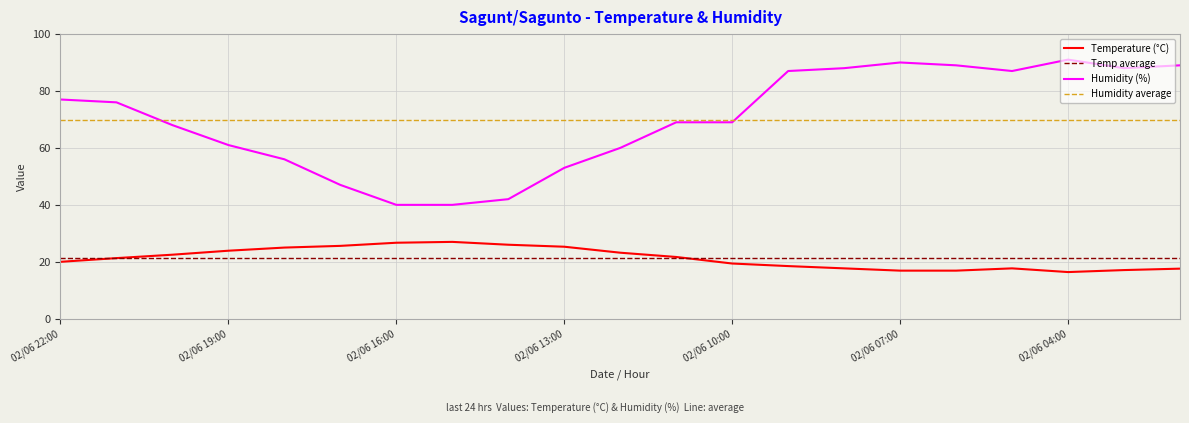

Which series has the largest range (max minus min)?

Humidity (%)